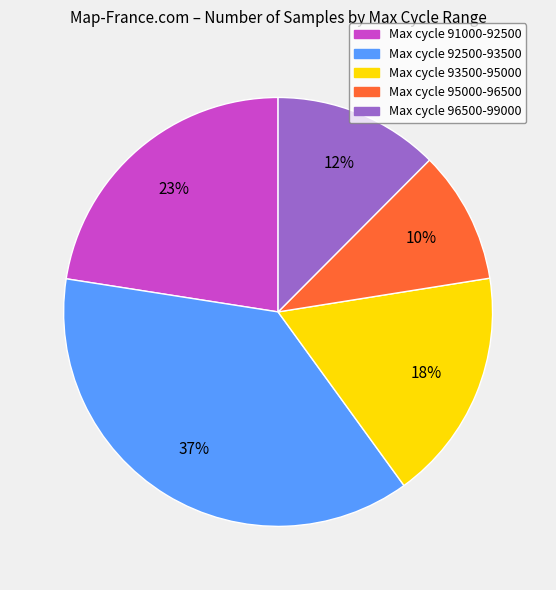

To the nearest percent, what is the difference between the largest and smallest slice percentages?

27%